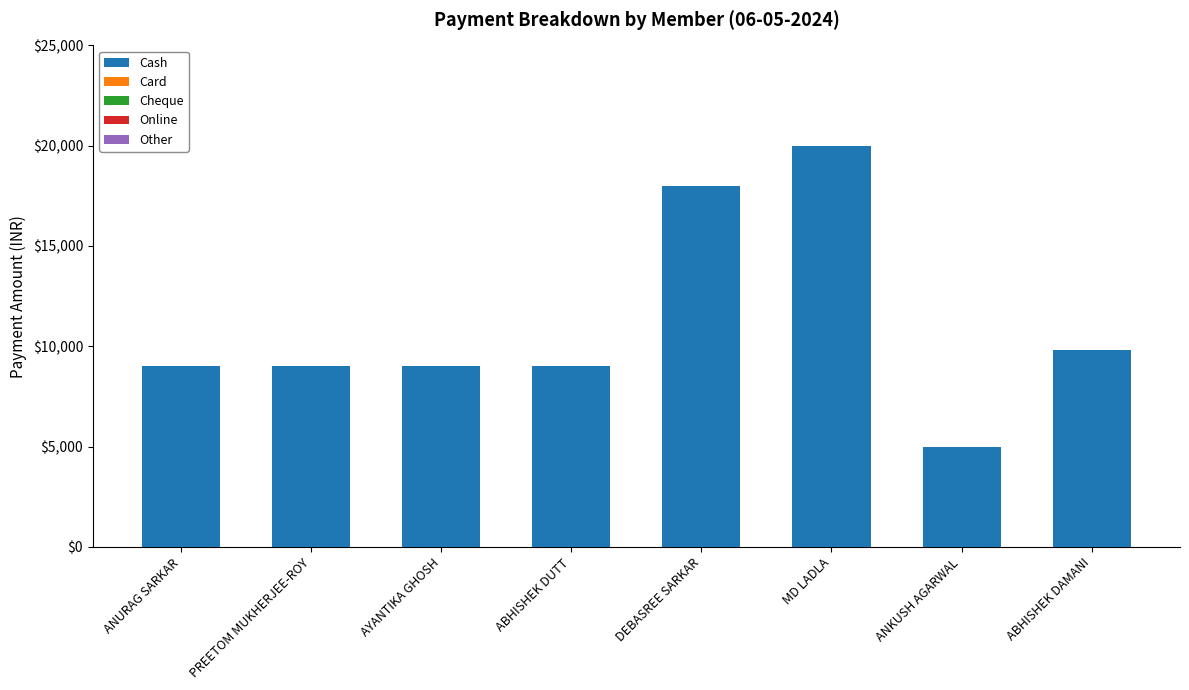

Which category has the lowest value across all series?

ANKUSH AGARWAL